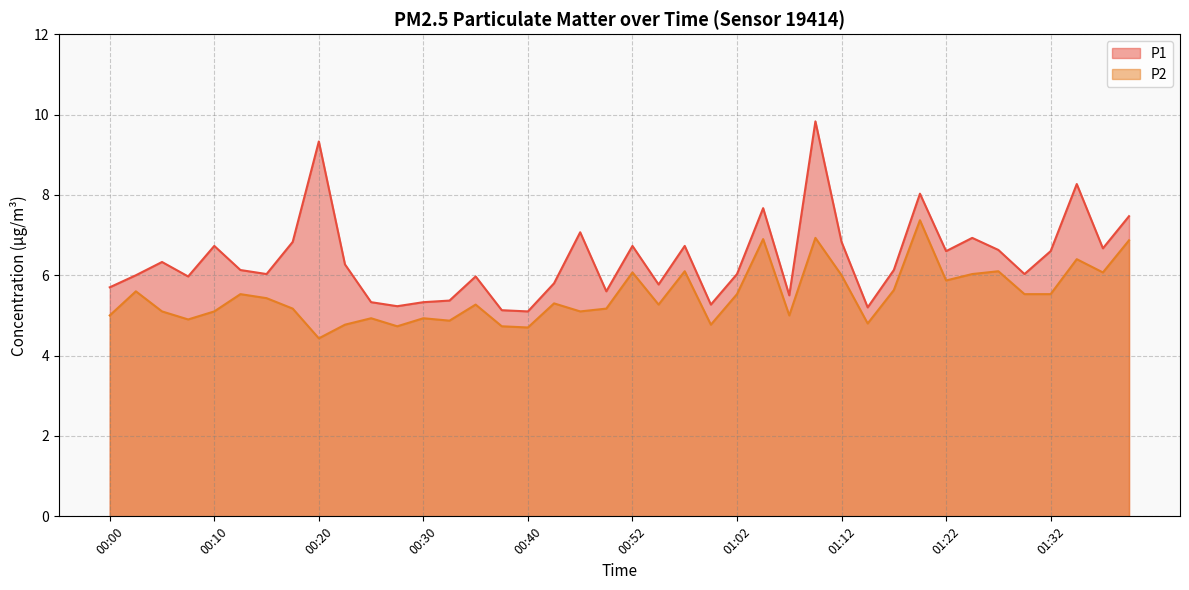

What is the sum of the P2 values at 00:52 and 01:27?

12.2